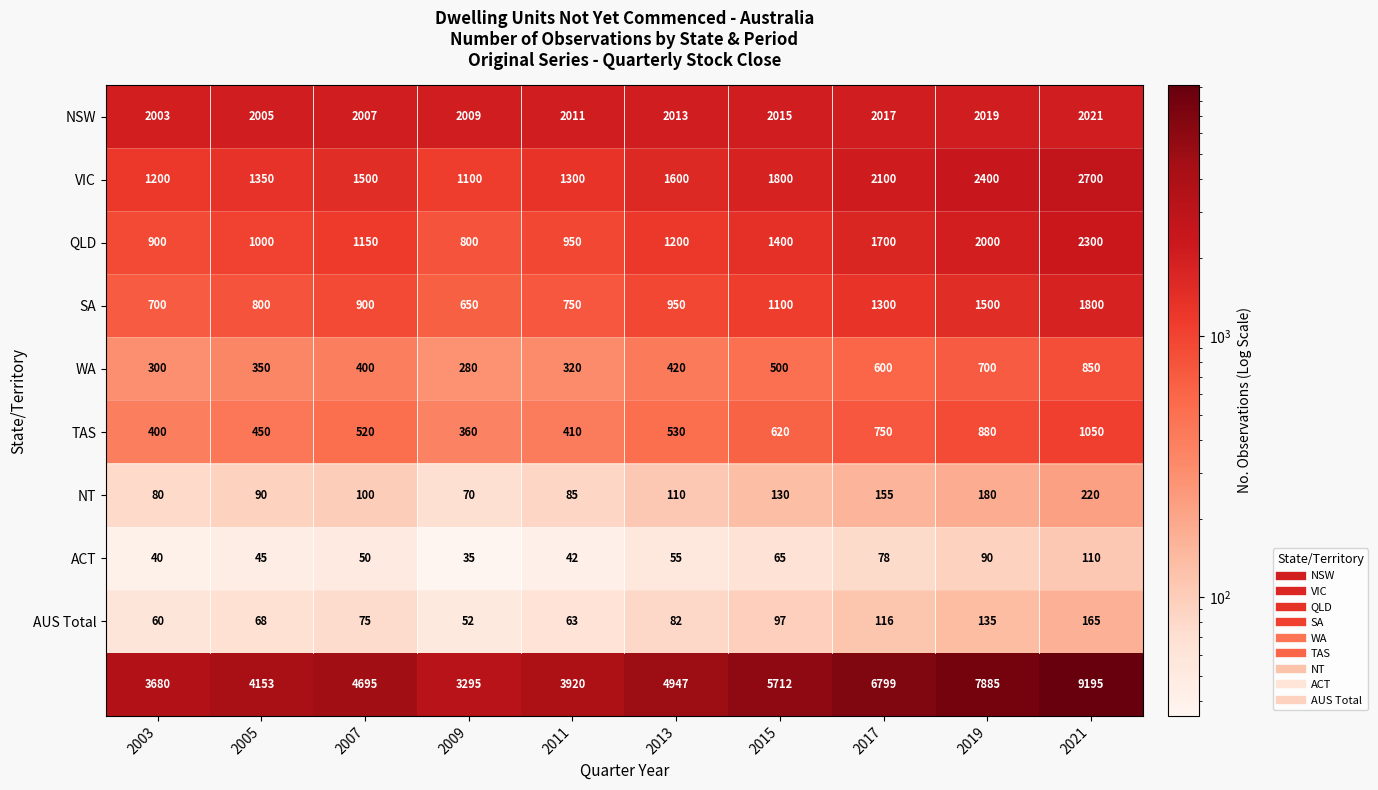

What is the minimum value shown in the chart?

35